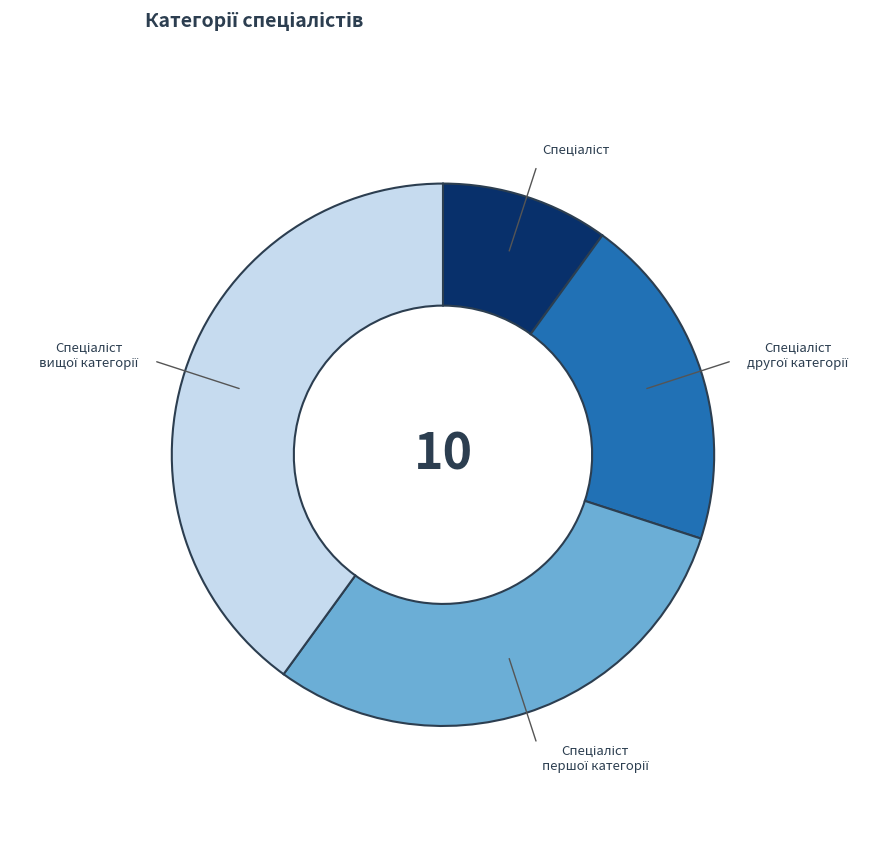

Is there a majority slice in this chart?

No